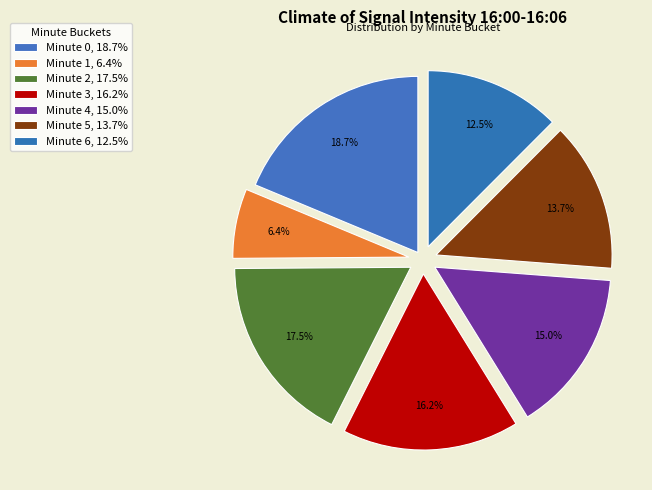

Count the number of slices in the pie.

7